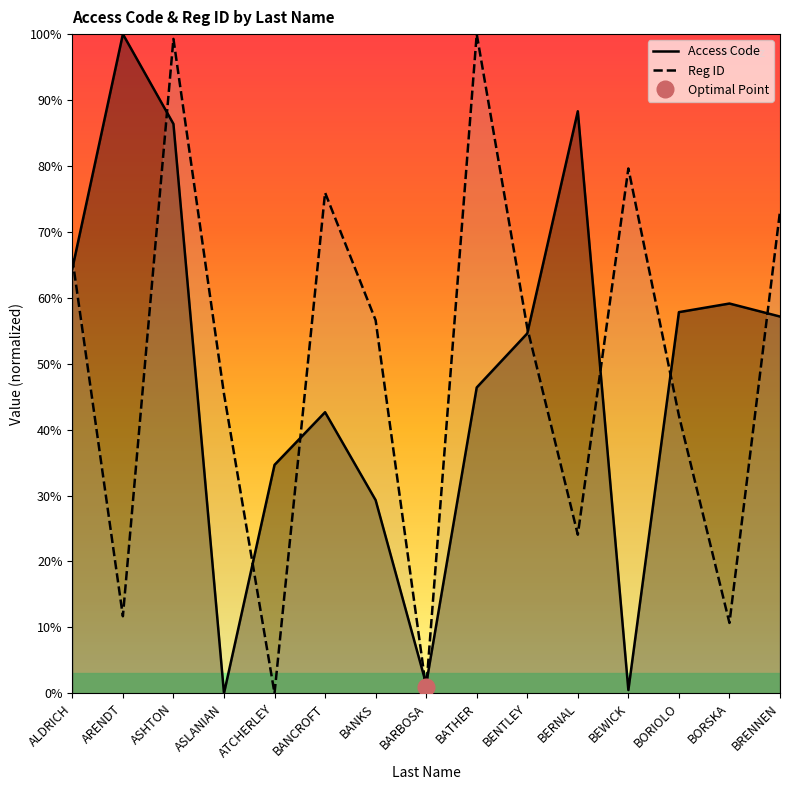

Between BANCROFT and BANKS, which is larger?

BANCROFT